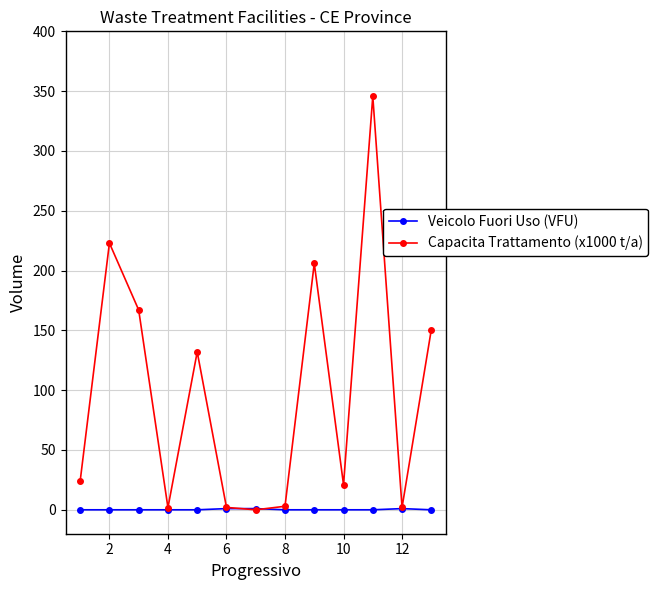

How many lines are shown in the chart?

2